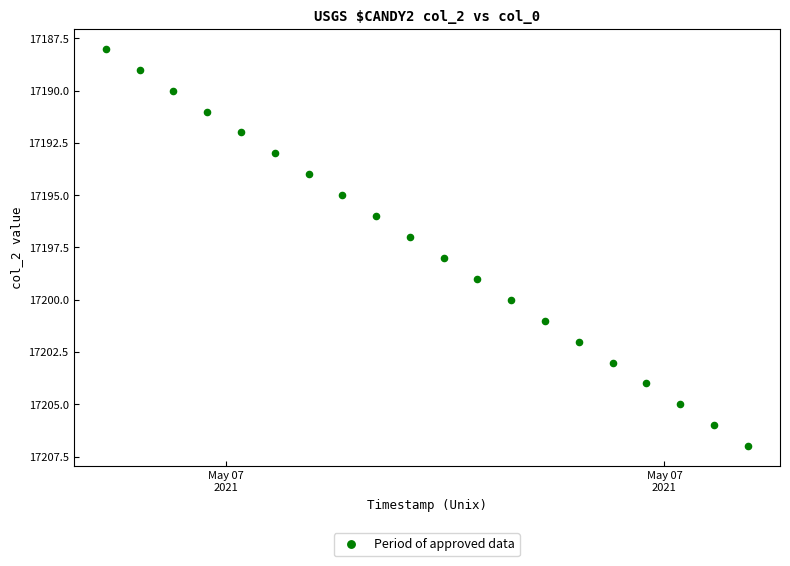

What is the range of Y values (max minus min)?

19